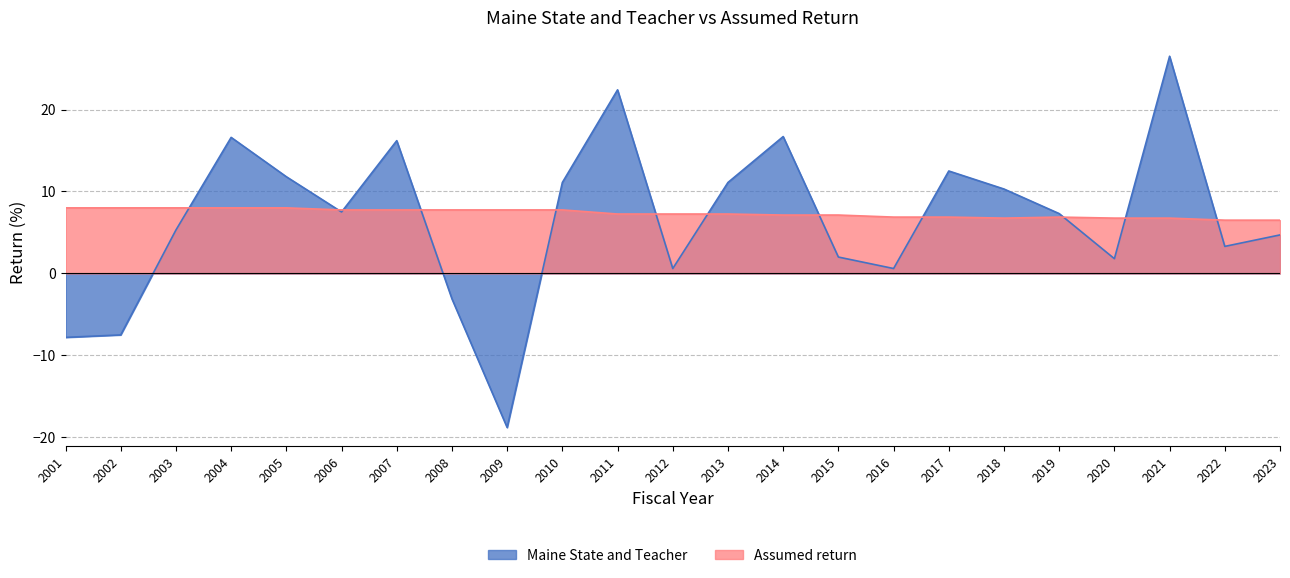

How many values in the Assumed return series exceed 7?

15